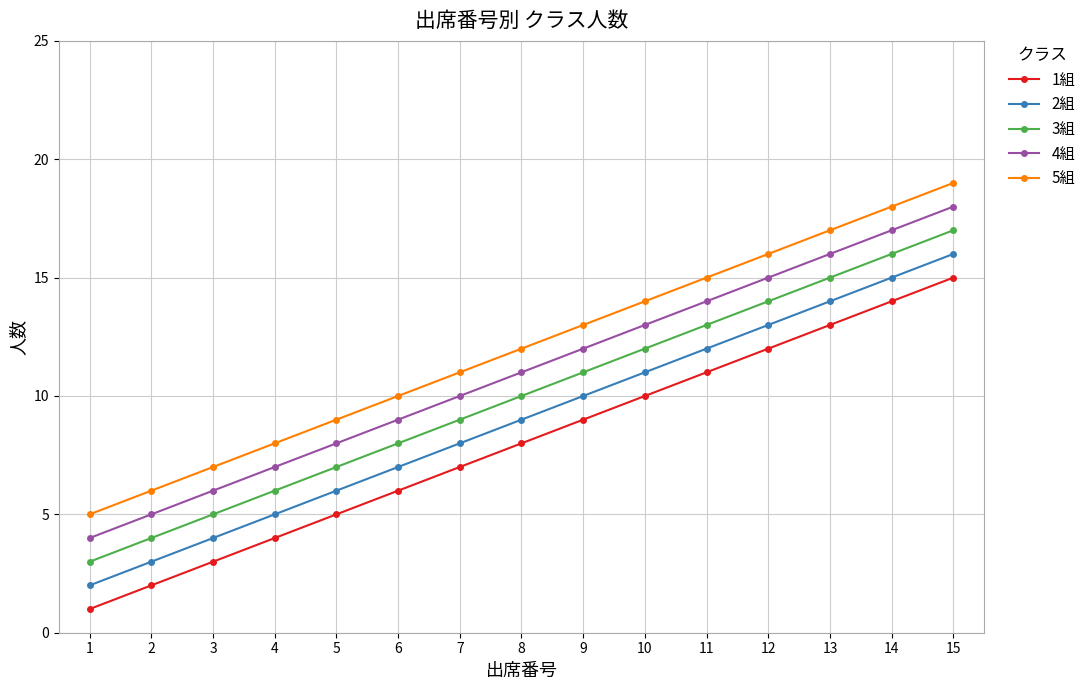

How many distinct data groups are displayed?

5